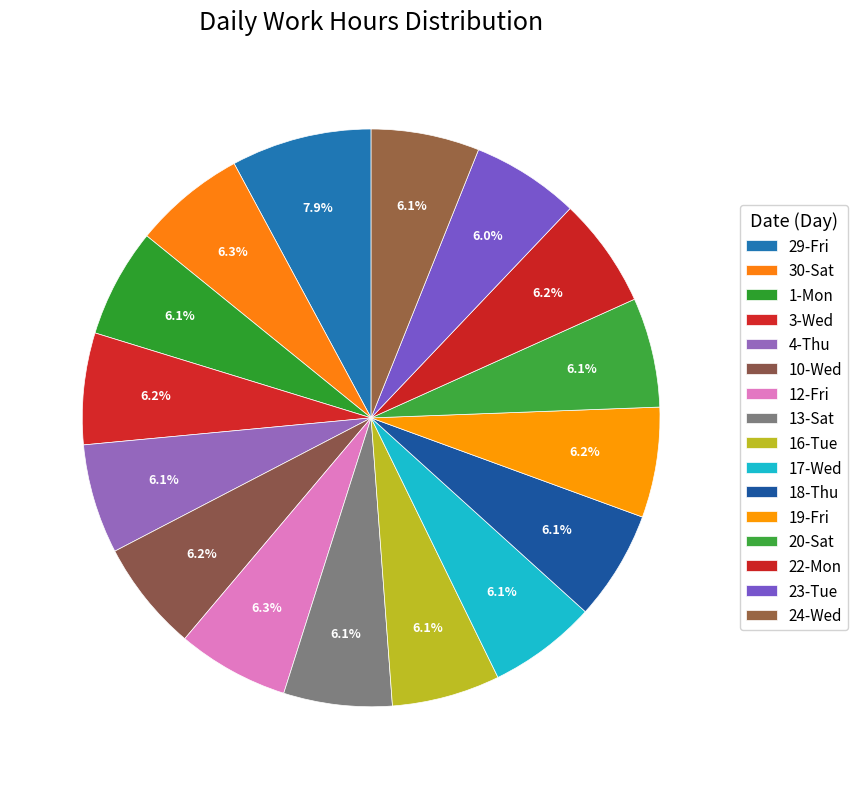

What is the largest slice in the pie chart?

29-Fri